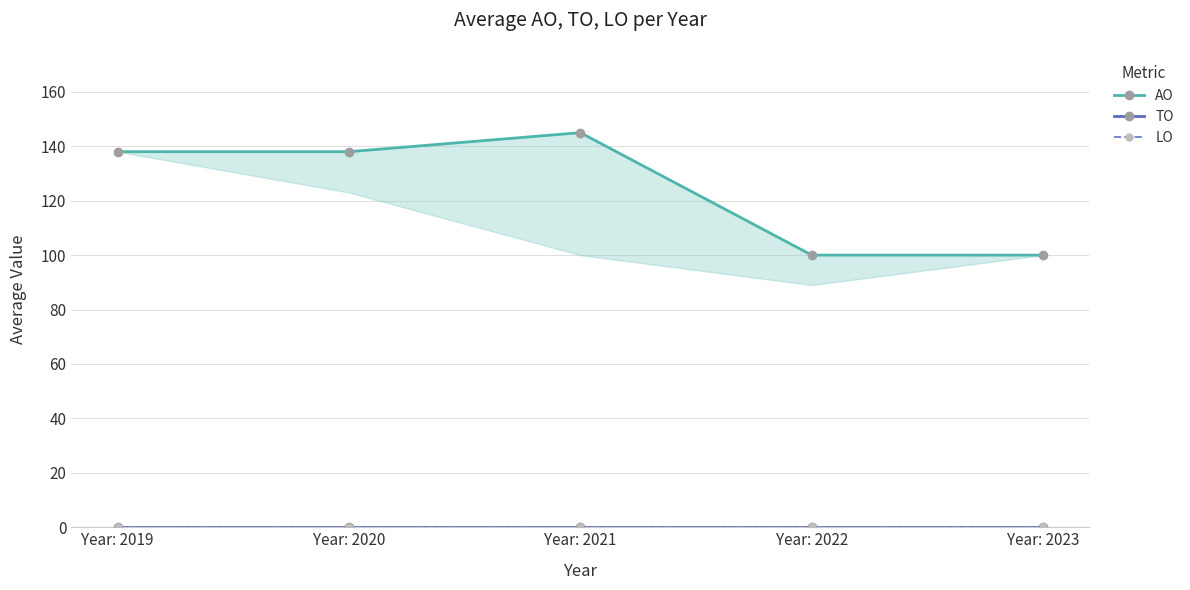

What is the difference between the highest and lowest values at Year: 2020?

138